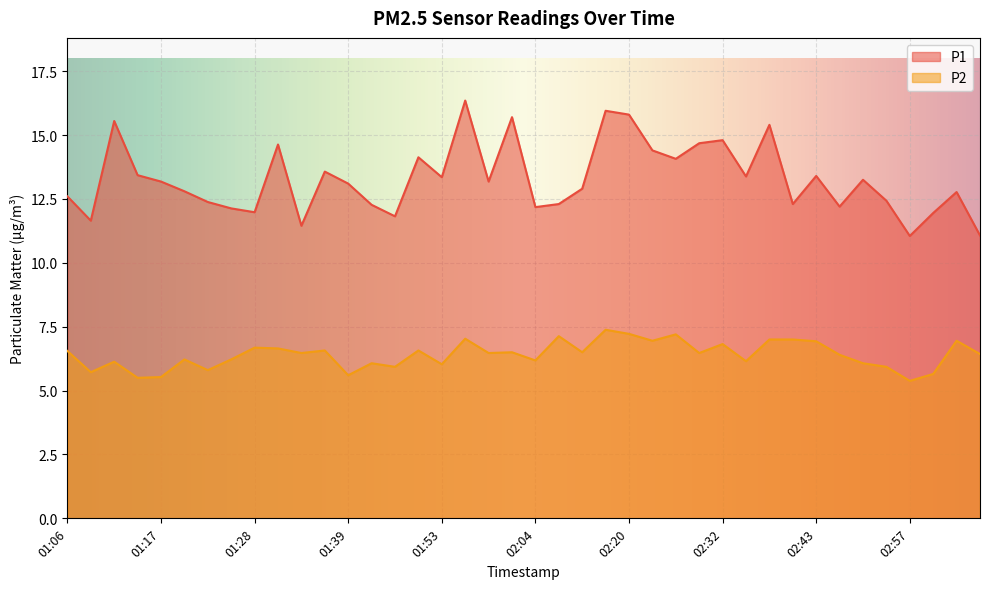

True or false: P2 and P1 intersect in this chart.

False